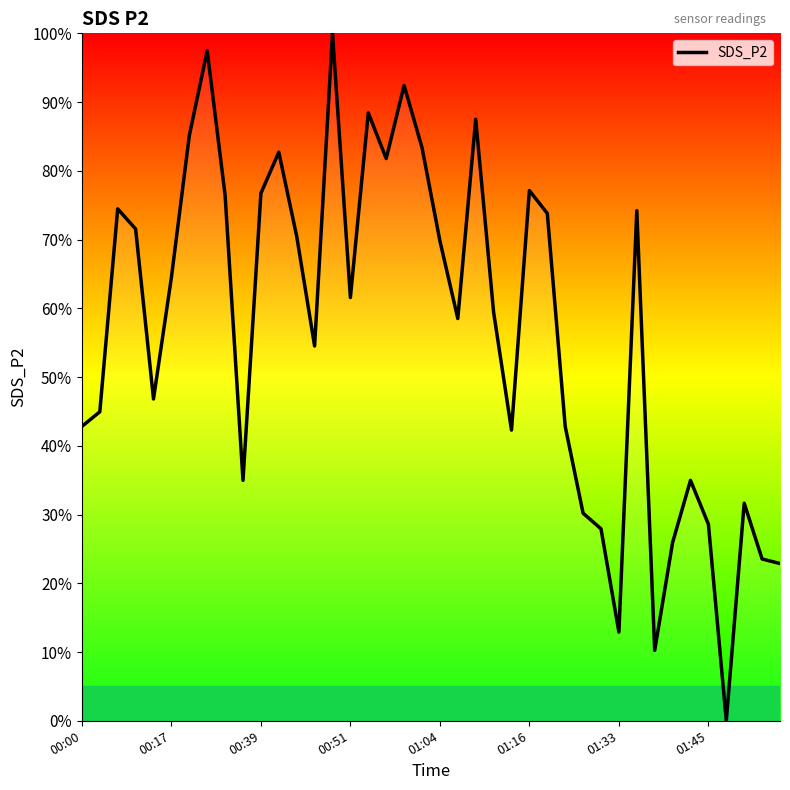

What is the difference between the maximum and minimum values?

100.0